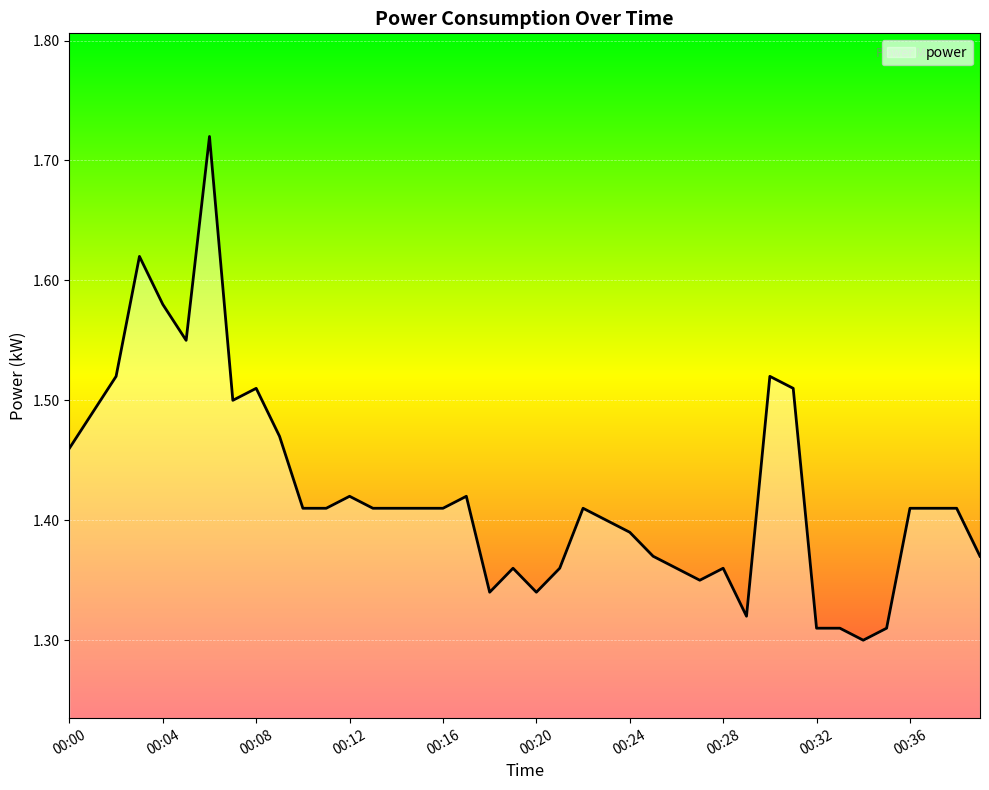

What is the difference between the maximum and minimum values?

0.4